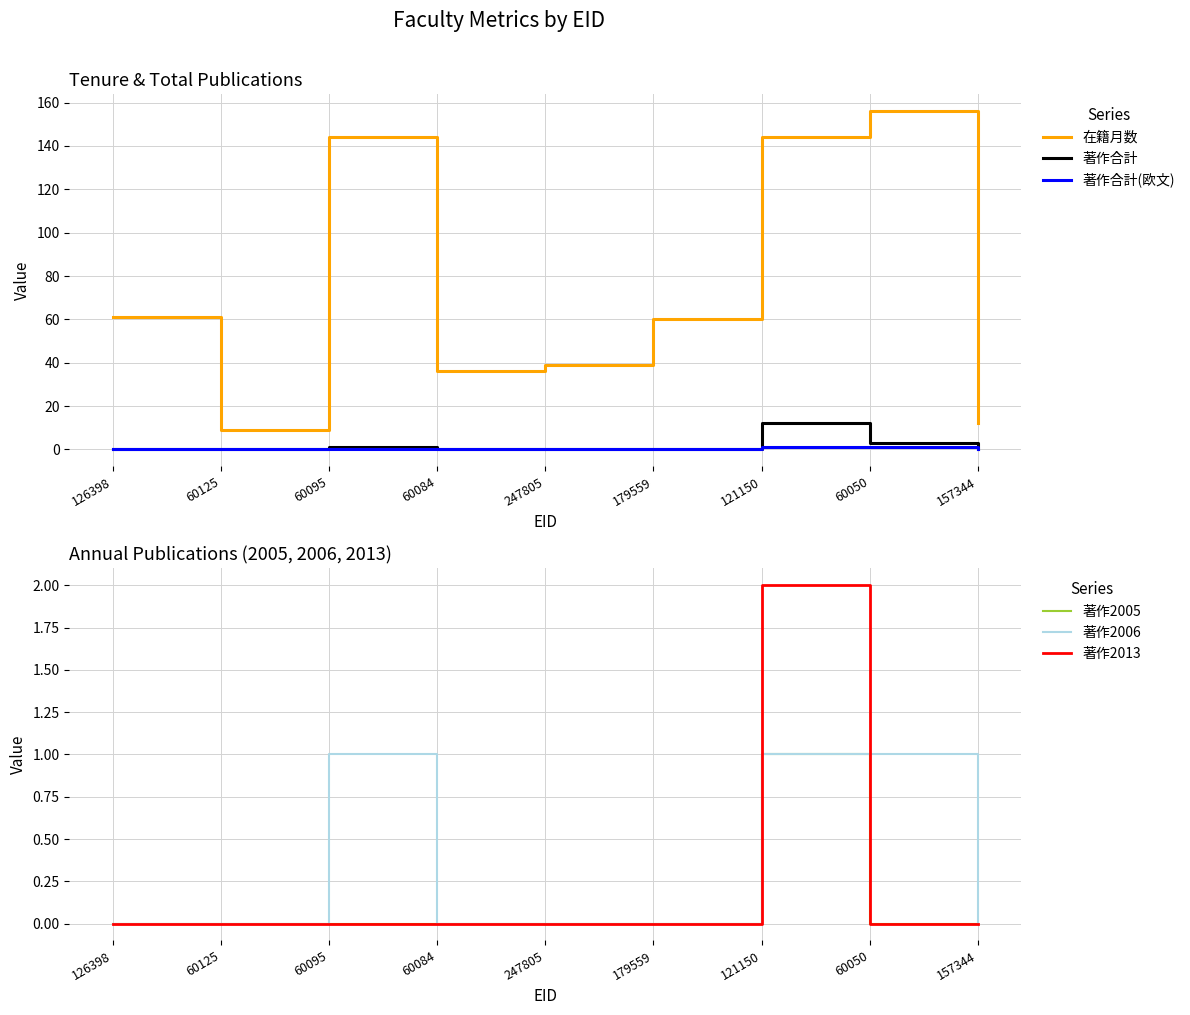

Reading left to right, list all the values displayed in this chart.

在籍月数: 126398=61	60125=9	60095=144	60084=36	247805=39	179559=60	121150=144	60050=156	157344=12
著作合計: 126398=0	60125=0	60095=1	60084=0	247805=0	179559=0	121150=12	60050=3	157344=0
著作合計(欧文): 126398=0	60125=0	60095=0	60084=0	247805=0	179559=0	121150=1	60050=1	157344=0
著作2005: 126398=0	60125=0	60095=0	60084=0	247805=0	179559=0	121150=1	60050=0	157344=0
著作2006: 126398=0	60125=0	60095=1	60084=0	247805=0	179559=0	121150=1	60050=1	157344=0
著作2013: 126398=0	60125=0	60095=0	60084=0	247805=0	179559=0	121150=2	60050=0	157344=0